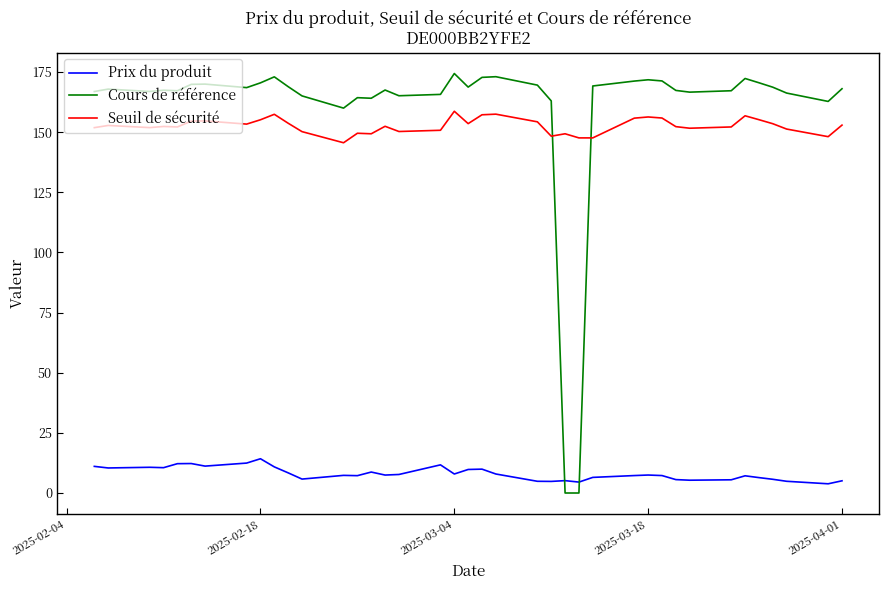

What is the sum of all Prix du produit values?

312.9